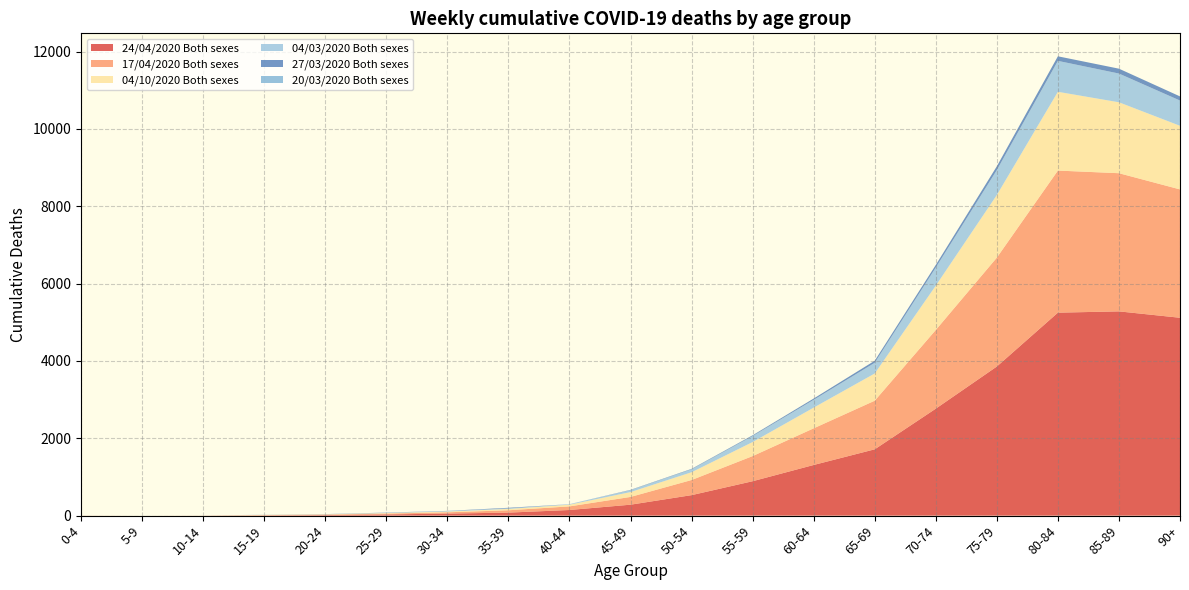

Reading left to right, what are all the values shown in this chart?

24/04/2020 Both sexes: 0-4=1	5-9=0	10-14=1	15-19=7	20-24=15	25-29=31	30-34=53	35-39=78	40-44=146	45-49=283	50-54=530	55-59=890	60-64=1310	65-69=1715	70-74=2766	75-79=3856	80-84=5249	85-89=5282	90+=5117
17/04/2020 Both sexes: 0-4=1	5-9=0	10-14=1	15-19=7	20-24=11	25-29=22	30-34=33	35-39=61	40-44=93	45-49=201	50-54=391	55-59=650	60-64=948	65-69=1257	70-74=2035	75-79=2816	80-84=3674	85-89=3573	90+=3319
04/10/2020 Both sexes: 0-4=1	5-9=0	10-14=1	15-19=6	20-24=8	25-29=14	30-34=20	35-39=34	40-44=44	45-49=125	50-54=201	55-59=363	60-64=535	65-69=704	70-74=1146	75-79=1619	80-84=2037	85-89=1834	90+=1645
04/03/2020 Both sexes: 0-4=0	5-9=0	10-14=0	15-19=3	20-24=3	25-29=6	30-34=13	35-39=15	40-44=12	45-49=50	50-54=75	55-59=155	60-64=202	65-69=277	70-74=469	75-79=646	80-84=800	85-89=743	90+=653
27/03/2020 Both sexes: 0-4=0	5-9=0	10-14=0	15-19=1	20-24=3	25-29=6	30-34=4	35-39=15	40-44=1	45-49=8	50-54=11	55-59=18	60-64=33	65-69=53	70-74=67	75-79=97	80-84=118	85-89=126	90+=107
20/03/2020 Both sexes: 0-4=0	5-9=0	10-14=0	15-19=0	20-24=0	25-29=0	30-34=0	35-39=0	40-44=0	45-49=0	50-54=2	55-59=3	60-64=0	65-69=0	70-74=0	75-79=0	80-84=0	85-89=0	90+=0